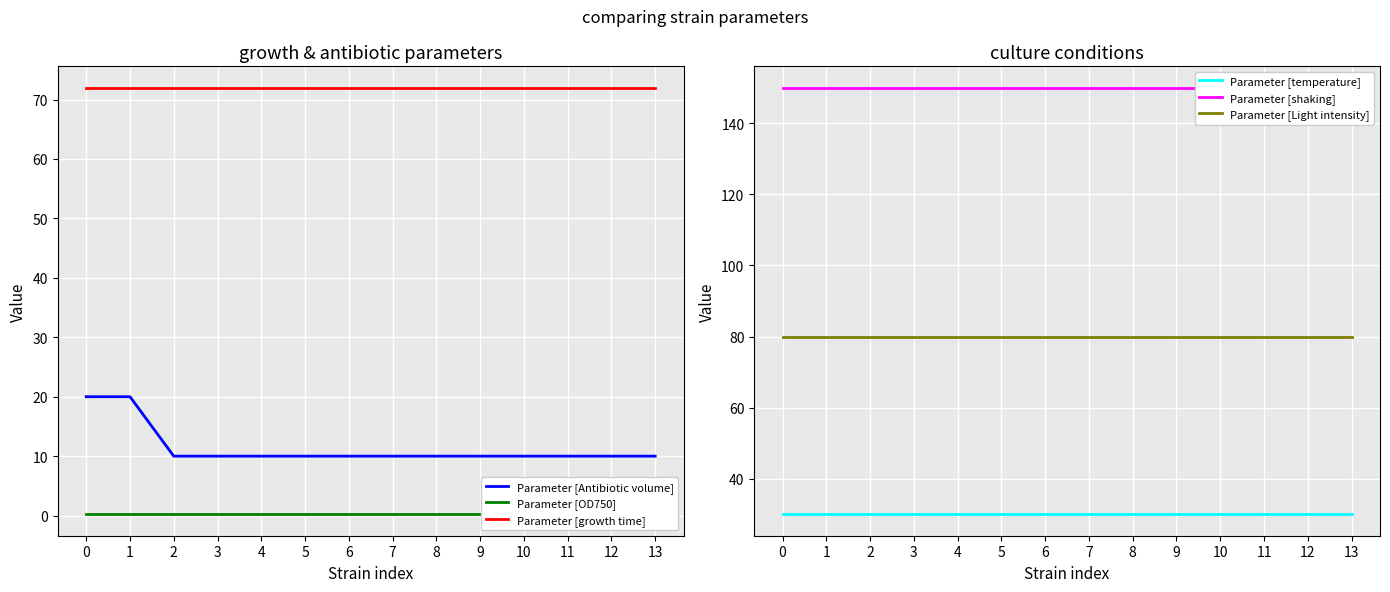

What is the spread (max minus min) of values at 13?

149.8